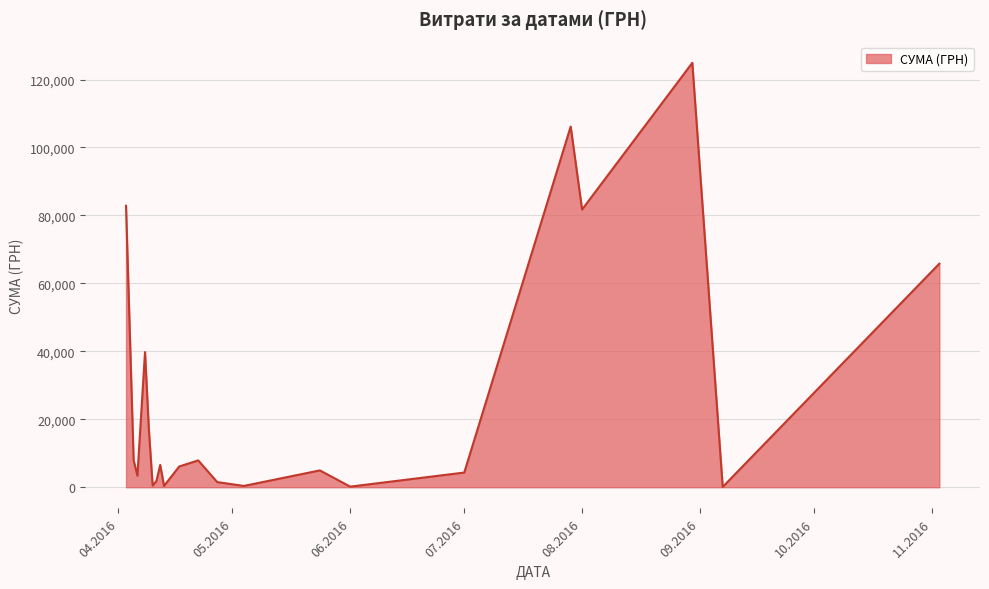

How many lines are shown in the chart?

1